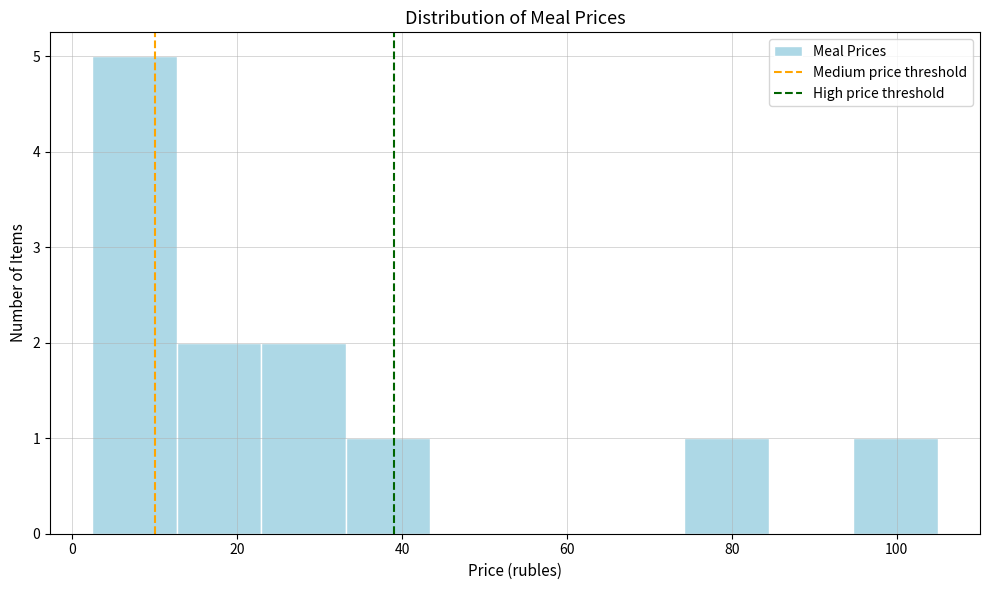

What is the height of the bar covering 22 to 34 on the x-axis? Neither the bar edges nor the heights are printed on the chart, so give them approximately, as read against the axes.

2